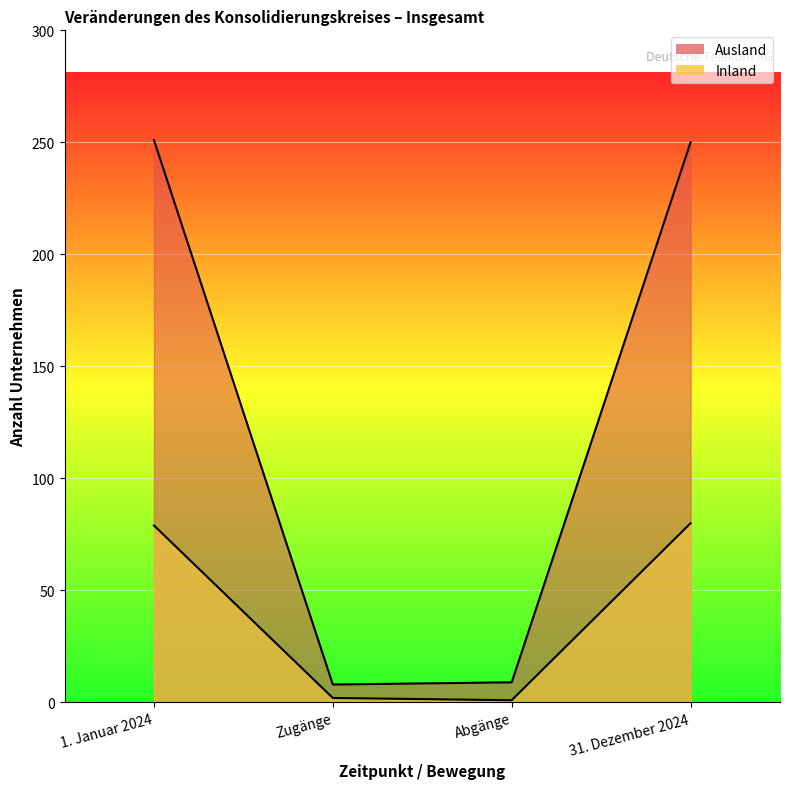

What is the maximum value shown in the chart?

251